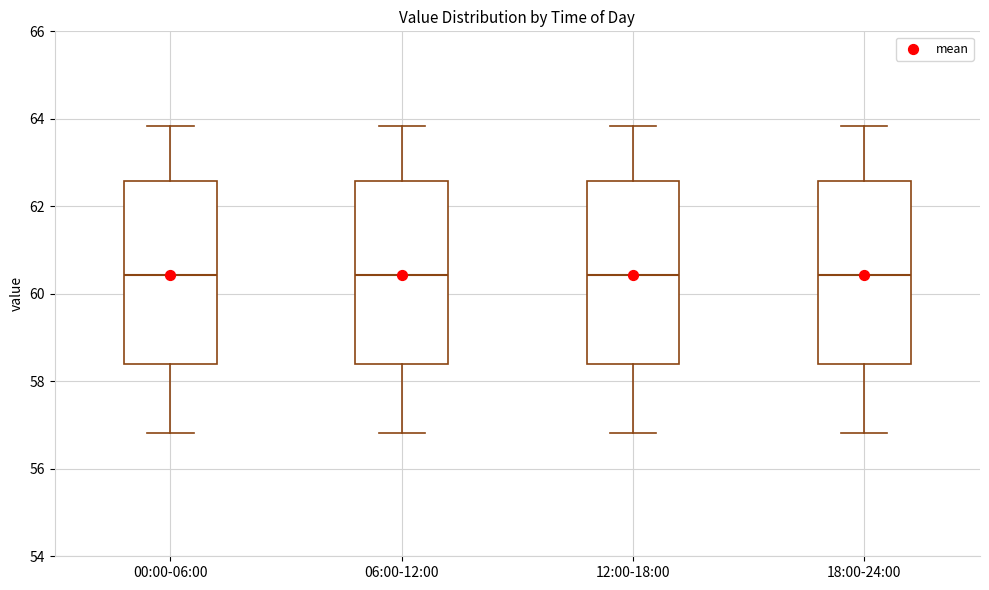

Where is the upper edge of the box for 00:00-06:00 on the y-axis? The values are not printed on the chart, so give them approximately, as read against the axis.

62.6